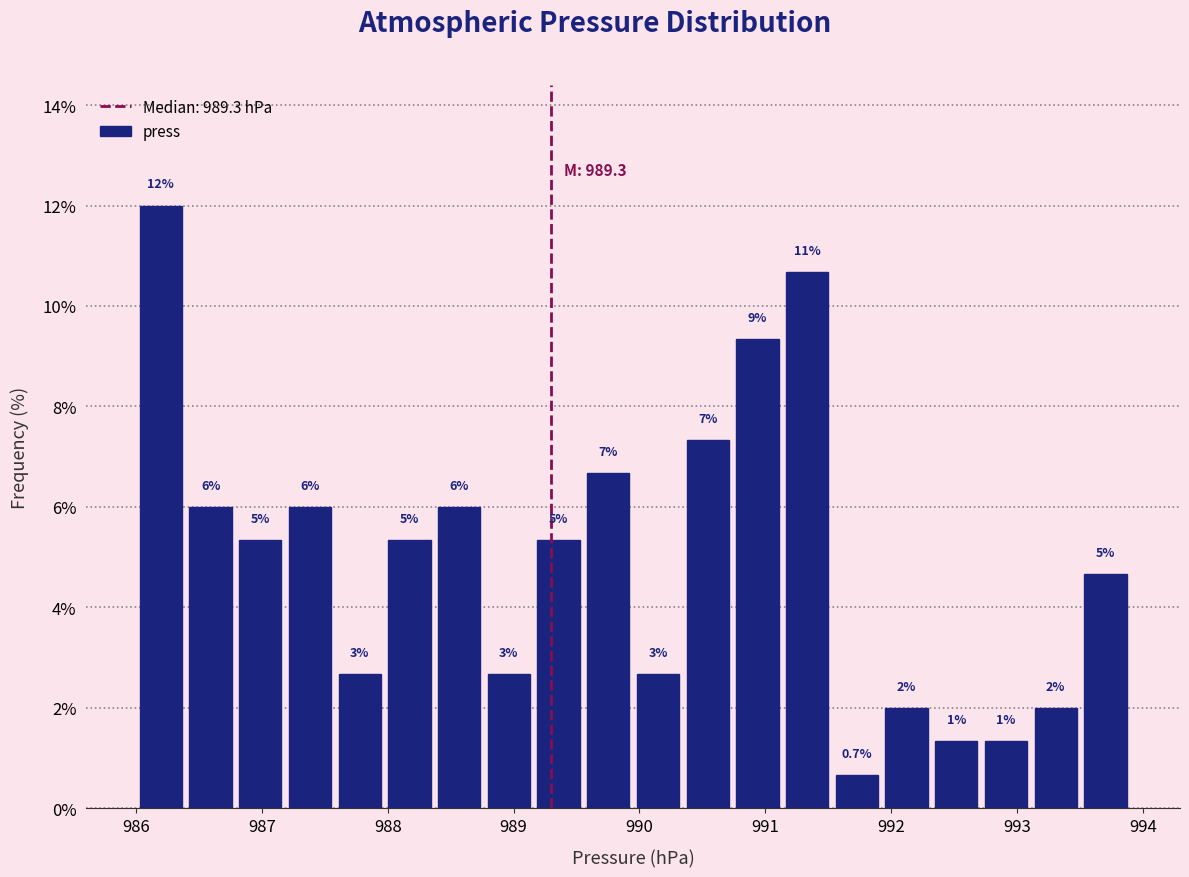

Around what value on the x-axis is the tallest bar? Give the approximate position of its centre, as read against the axis.

986.2